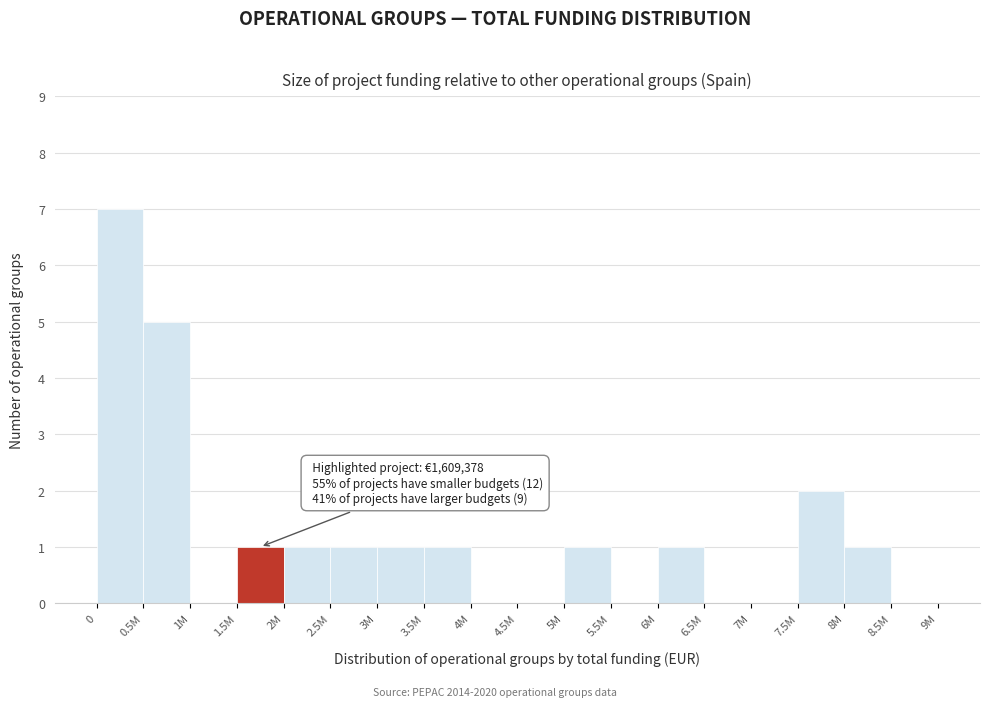

Reading left to right, transcribe all the data shown in this chart.

0=7	0.5M=5	1M=0	1.5M=1	2M=1	2.5M=1	3M=1	3.5M=1	4M=0	4.5M=0	5M=1	5.5M=0	6M=1	6.5M=0	7M=0	7.5M=2	8M=1	8.5M=0